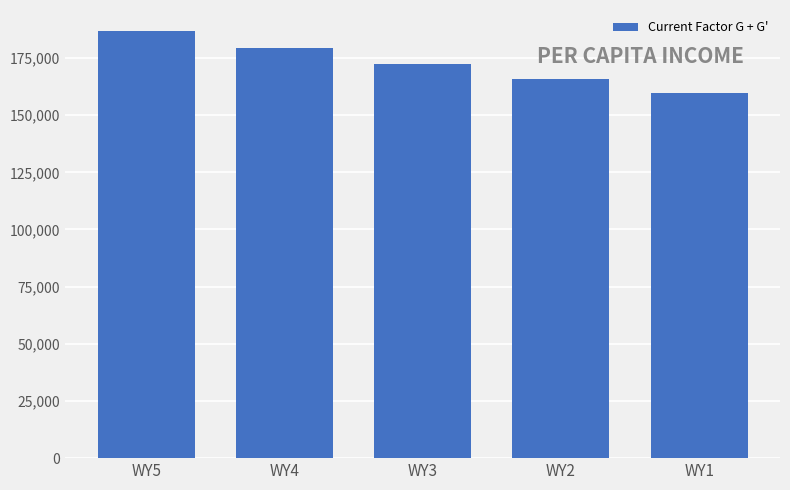

How many categories are shown in the chart?

5